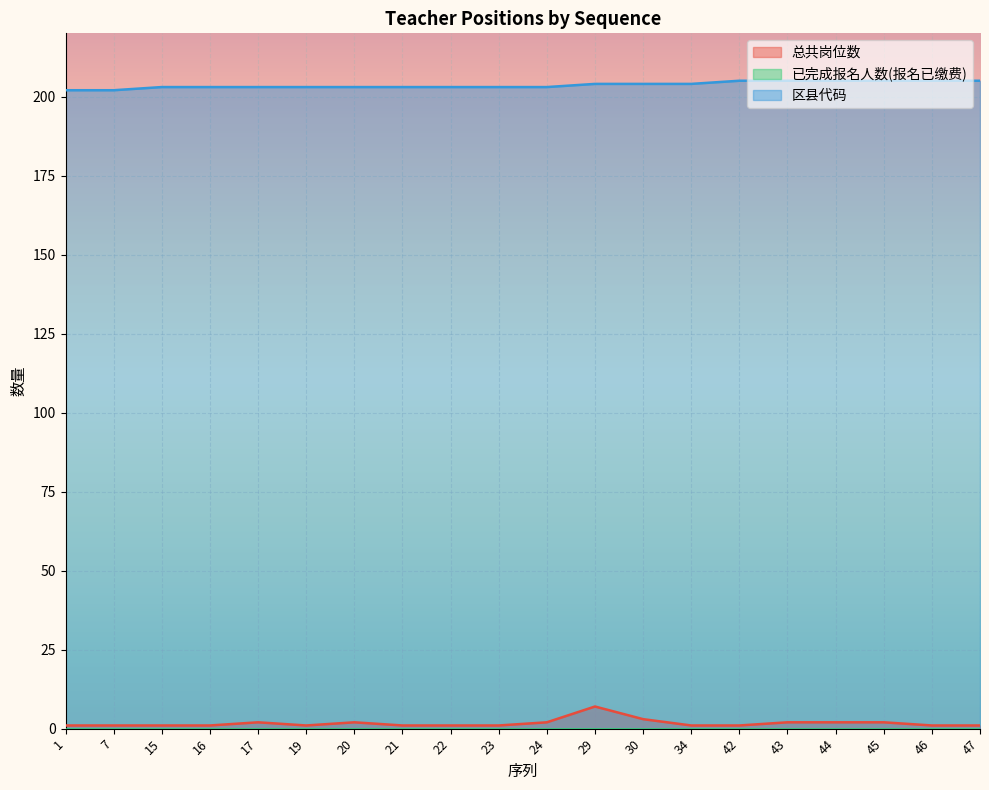

True or false: 总共岗位数 and 区县代码 cross at least once.

False